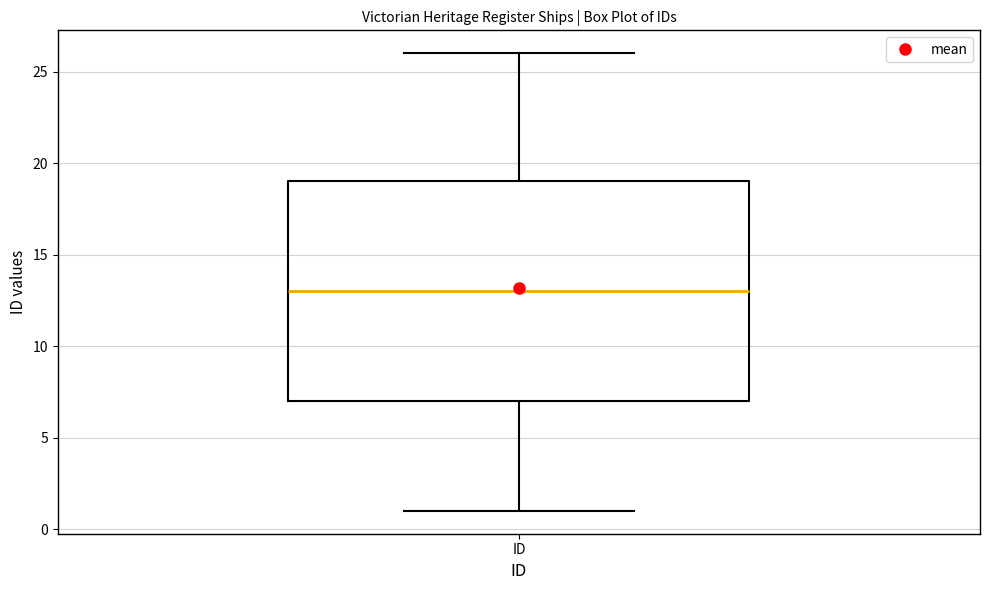

Transcribe this box plot: give where the median line is, the range the box spans, and where the two whiskers end, as read against the y-axis. The values are not printed on the chart, so give them approximately, as read against the axis.

median 13, box 7 to 19, whiskers 1 to 26